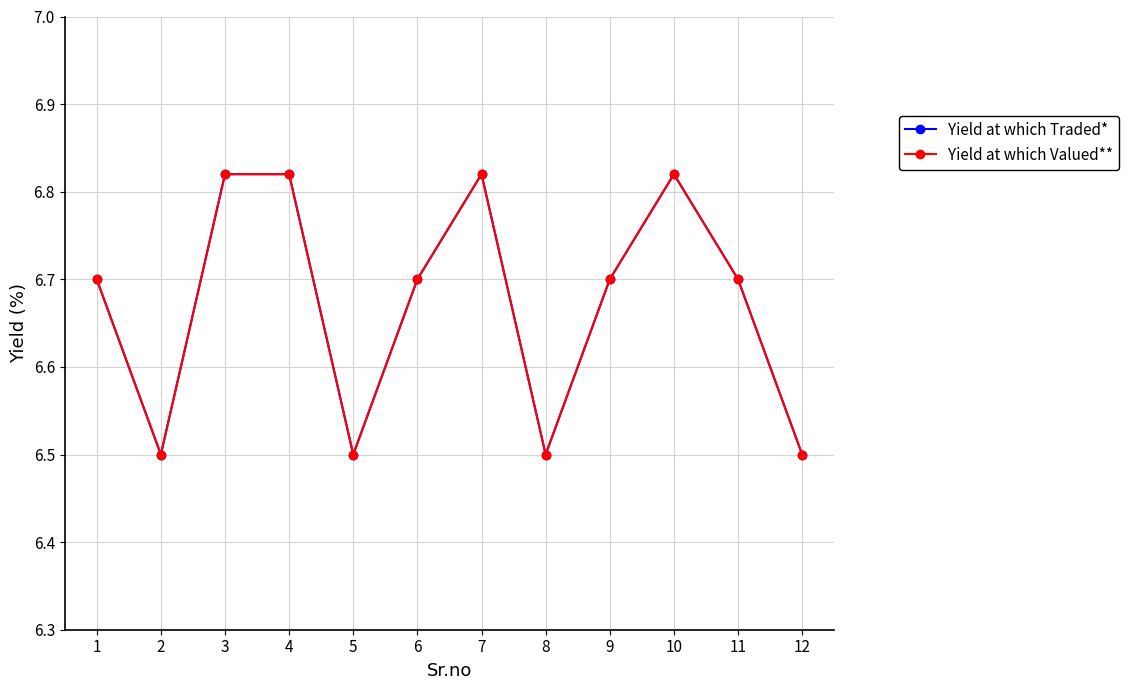

Reading left to right, extract all data points from this chart.

Yield at which Traded*: 1=6.7	2=6.5	3=6.8	4=6.8	5=6.5	6=6.7	7=6.8	8=6.5	9=6.7	10=6.8	11=6.7	12=6.5
Yield at which Valued**: 1=6.7	2=6.5	3=6.8	4=6.8	5=6.5	6=6.7	7=6.8	8=6.5	9=6.7	10=6.8	11=6.7	12=6.5